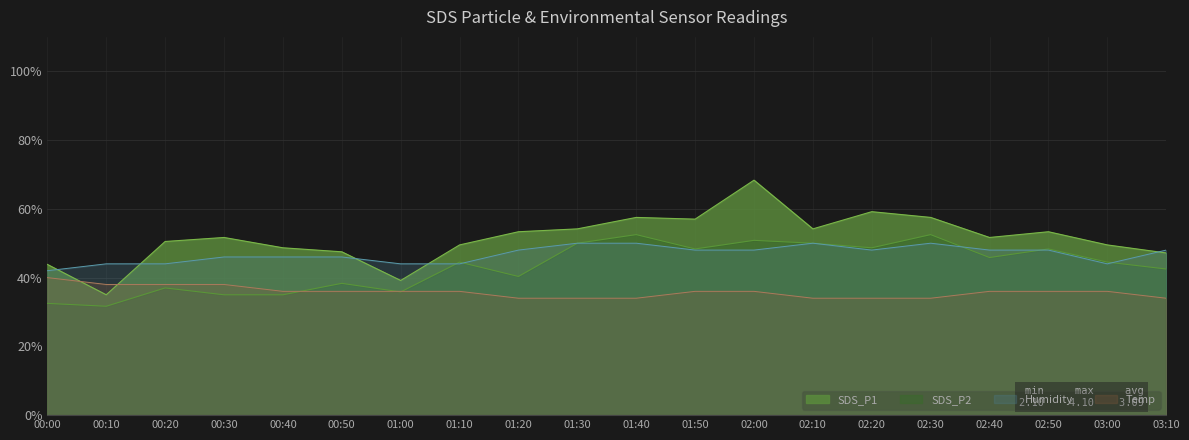

Reading left to right, extract all data points from this chart.

SDS_P1: 43.8	35.0	50.5	51.7	48.7	47.5	39.2	49.5	53.3	54.2	57.5	57.0	68.3	54.2	59.2	57.5	51.7	53.3	49.5	47.2
SDS_P2: 32.5	31.7	37.0	35.0	35.0	38.3	35.8	44.5	40.3	50.0	52.5	48.3	50.8	50.0	48.7	52.5	45.8	48.3	44.5	42.5
Temp: 40.0	38.0	38.0	38.0	36.0	36.0	36.0	36.0	34.0	34.0	34.0	36.0	36.0	34.0	34.0	34.0	36.0	36.0	36.0	34.0
Humidity: 42.0	44.0	44.0	46.0	46.0	46.0	44.0	44.0	48.0	50.0	50.0	48.0	48.0	50.0	48.0	50.0	48.0	48.0	44.0	48.0